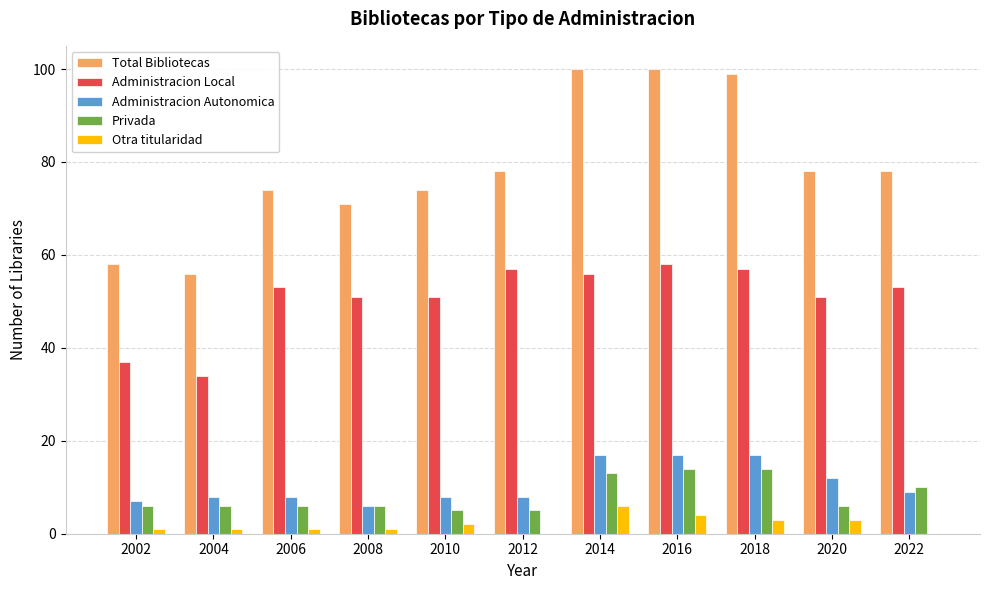

What is the highest value of the Privada series?

14